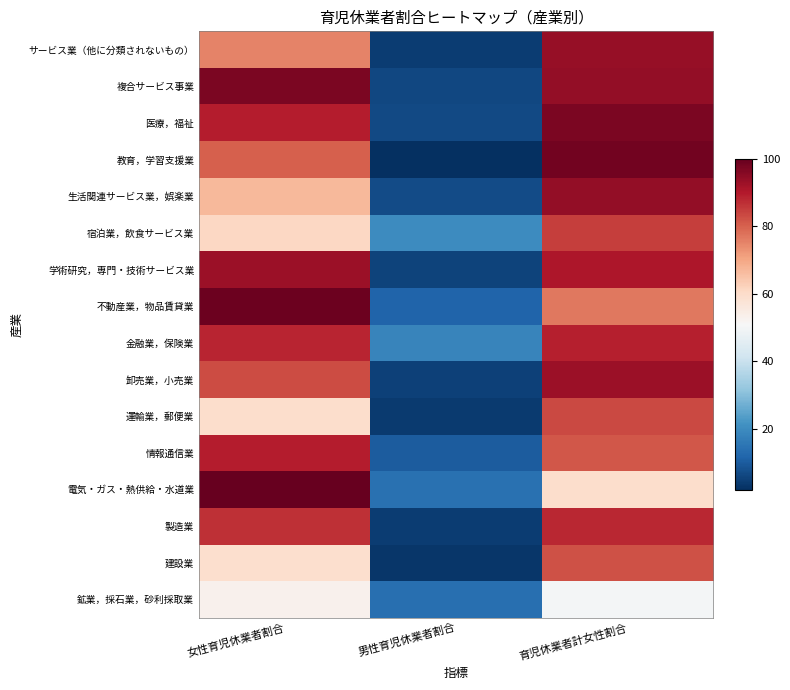

Reading left to right, list all the values displayed in this chart.

鉱業，採石業，砂利採取業: 女性育児休業者割合=53.0	男性育児休業者割合=13.9	育児休業者計女性割合=50.0
建設業: 女性育児休業者割合=59.1	男性育児休業者割合=3.3	育児休業者計女性割合=82.0
製造業: 女性育児休業者割合=86.8	男性育児休業者割合=4.3	育児休業者計女性割合=87.9
電気・ガス・熱供給・水道業: 女性育児休業者割合=100.0	男性育児休業者割合=14.5	育児休業者計女性割合=59.4
情報通信業: 女性育児休業者割合=89.6	男性育児休業者割合=10.1	育児休業者計女性割合=81.6
運輸業，郵便業: 女性育児休業者割合=59.7	男性育児休業者割合=4.0	育児休業者計女性割合=83.5
卸売業，小売業: 女性育児休業者割合=83.1	男性育児休業者割合=5.1	育児休業者計女性割合=93.1
金融業，保険業: 女性育児休業者割合=88.4	男性育児休業者割合=18.7	育児休業者計女性割合=88.9
不動産業，物品賃貸業: 女性育児休業者割合=99.2	男性育児休業者割合=11.6	育児休業者計女性割合=76.7
学術研究，専門・技術サービス業: 女性育児休業者割合=92.9	男性育児休業者割合=5.7	育児休業者計女性割合=90.6
宿泊業，飲食サービス業: 女性育児休業者割合=61.1	男性育児休業者割合=19.9	育児休業者計女性割合=85.0
生活関連サービス業，娯楽業: 女性育児休業者割合=66.8	男性育児休業者割合=7.2	育児休業者計女性割合=93.9
教育，学習支援業: 女性育児休業者割合=80.2	男性育児休業者割合=1.9	育児休業者計女性割合=98.1
医療，福祉: 女性育児休業者割合=89.3	男性育児休業者割合=6.9	育児休業者計女性割合=97.3
複合サービス事業: 女性育児休業者割合=97.2	男性育児休業者割合=6.5	育児休業者計女性割合=93.9
サービス業（他に分類されないもの）: 女性育児休業者割合=75.4	男性育児休業者割合=4.4	育児休業者計女性割合=93.6